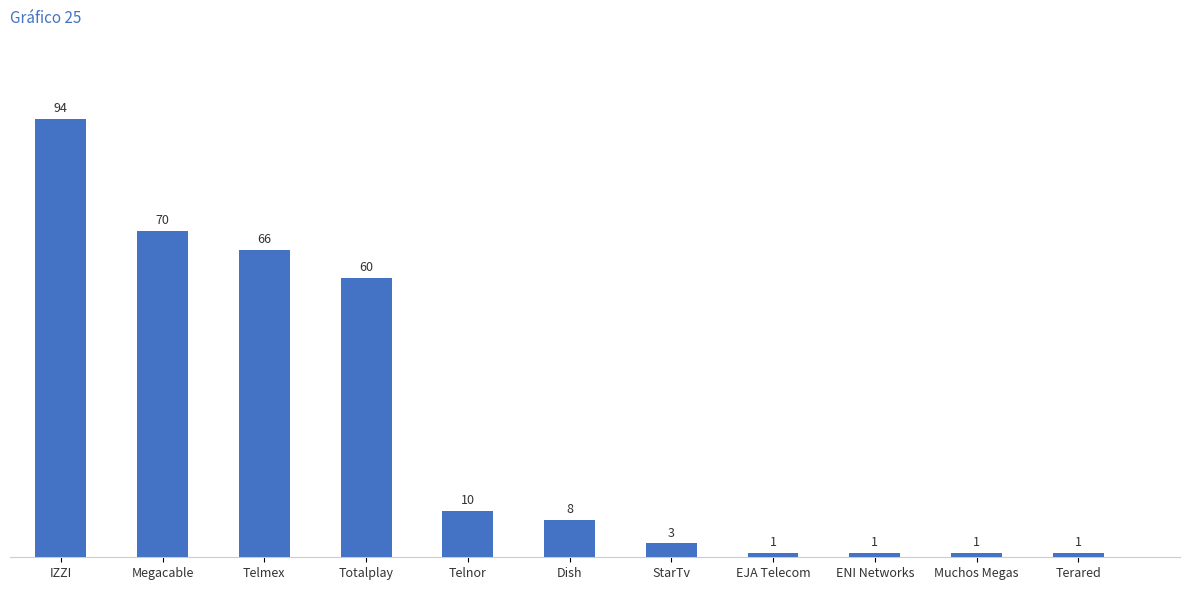

What is the difference between the maximum and minimum values?

93